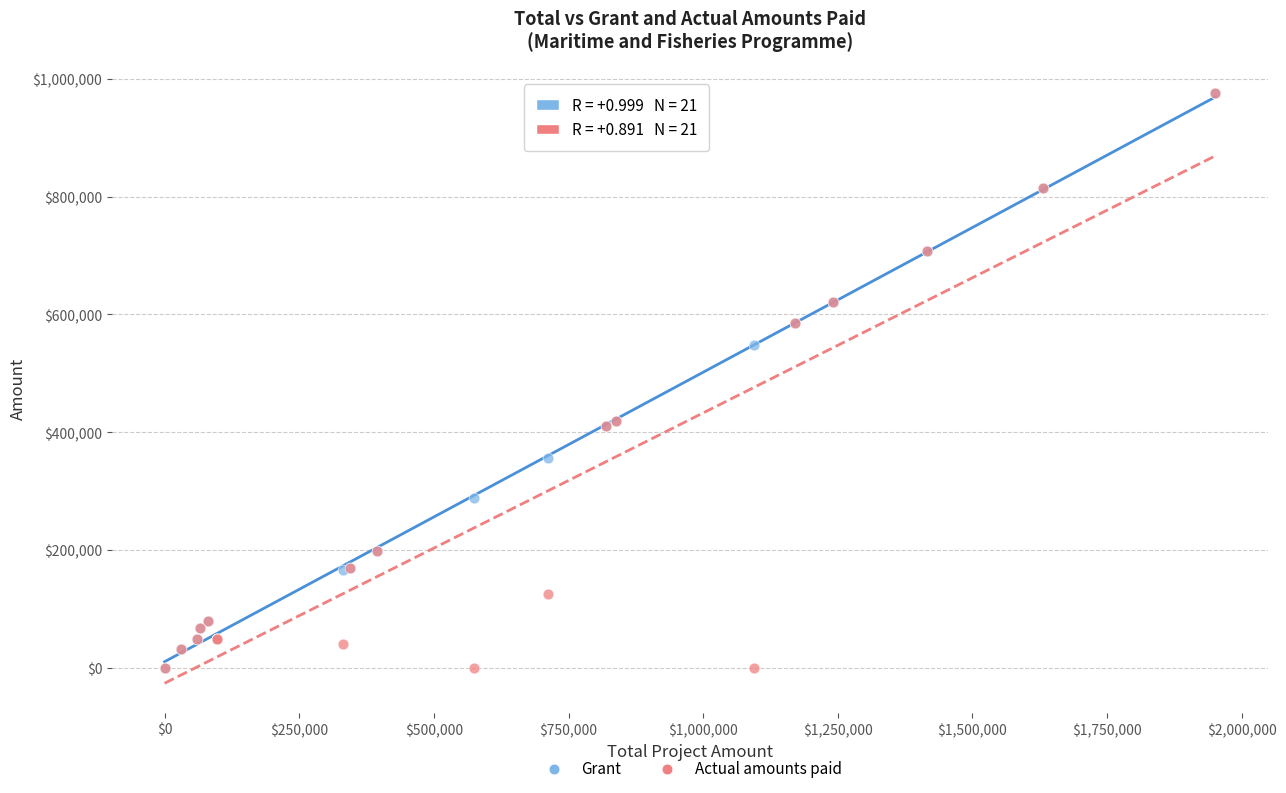

What are all the series names shown in the legend?

Grant, Actual amounts paid